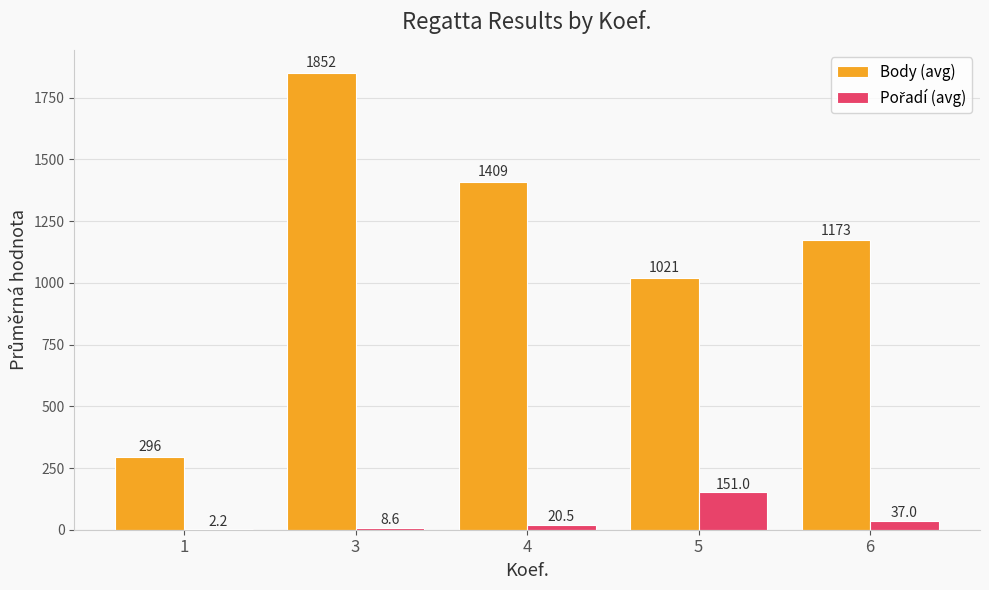

Which series changed the most between 4 and 5?

Body (avg)